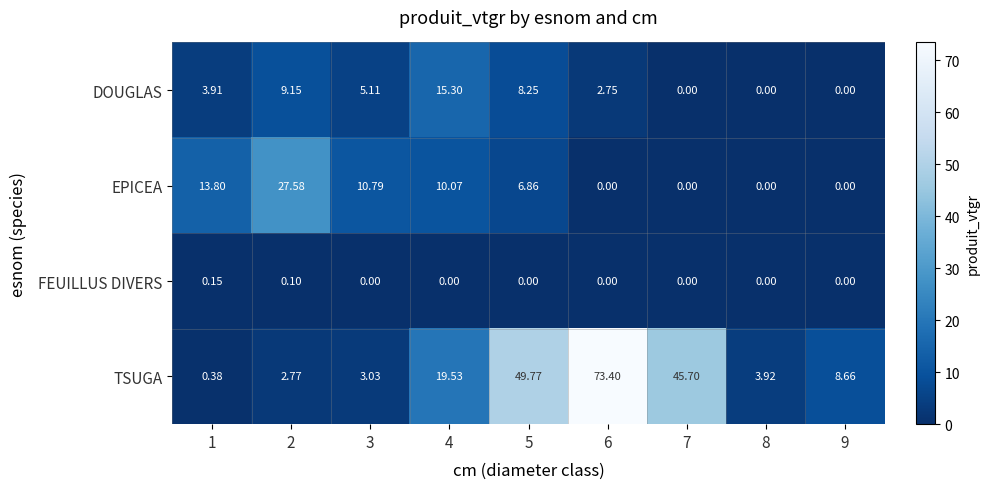

Is the value of EPICEA at 7 greater than the value of TSUGA at 5?

No